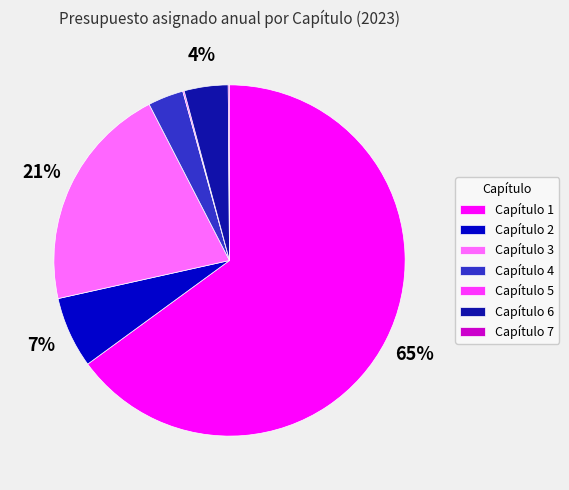

True or false: Capítulo 2 accounts for 7% of the total.

True